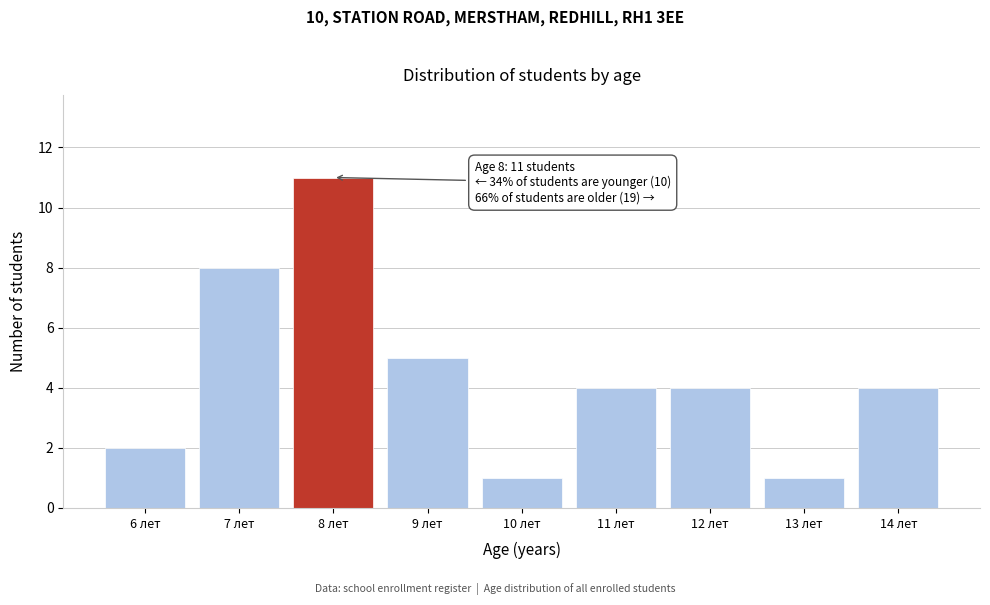

Reading left to right, list all the values displayed in this chart.

2	8	11	5	1	4	4	1	4